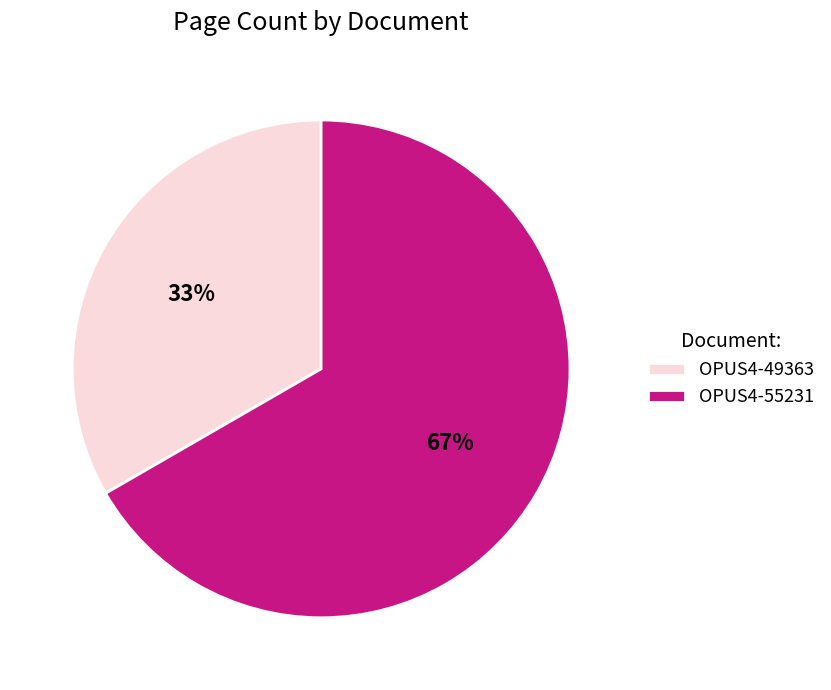

Is it true that OPUS4-55231 is 67% of the pie?

True